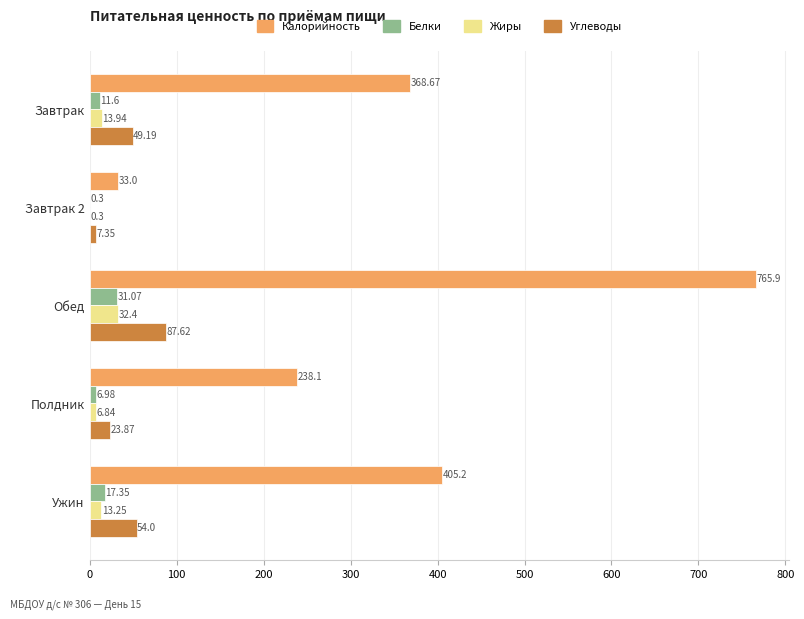

At which label is Жиры closest to 16?

Завтрак